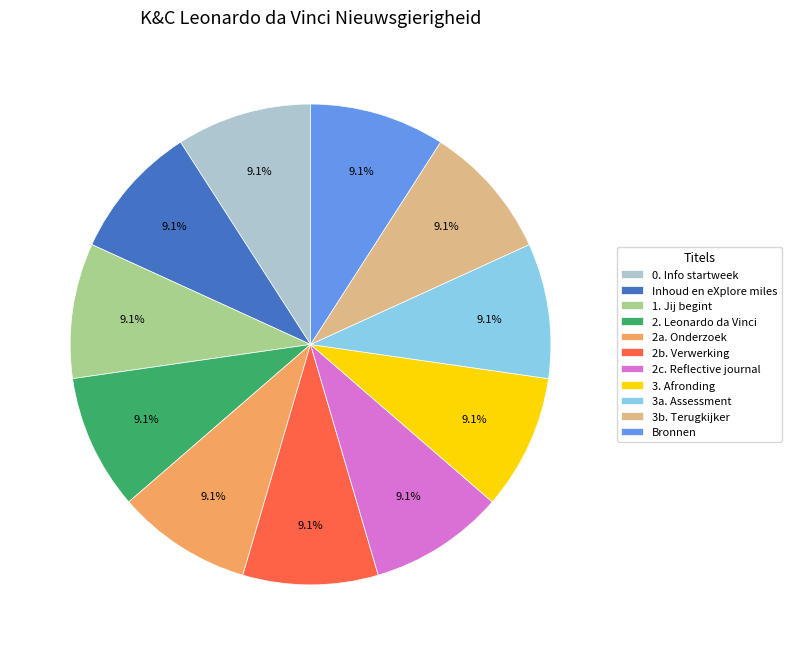

What is the ratio of the value at 2c. Reflective journal to the value at 3b. Terugkijker?

1.0